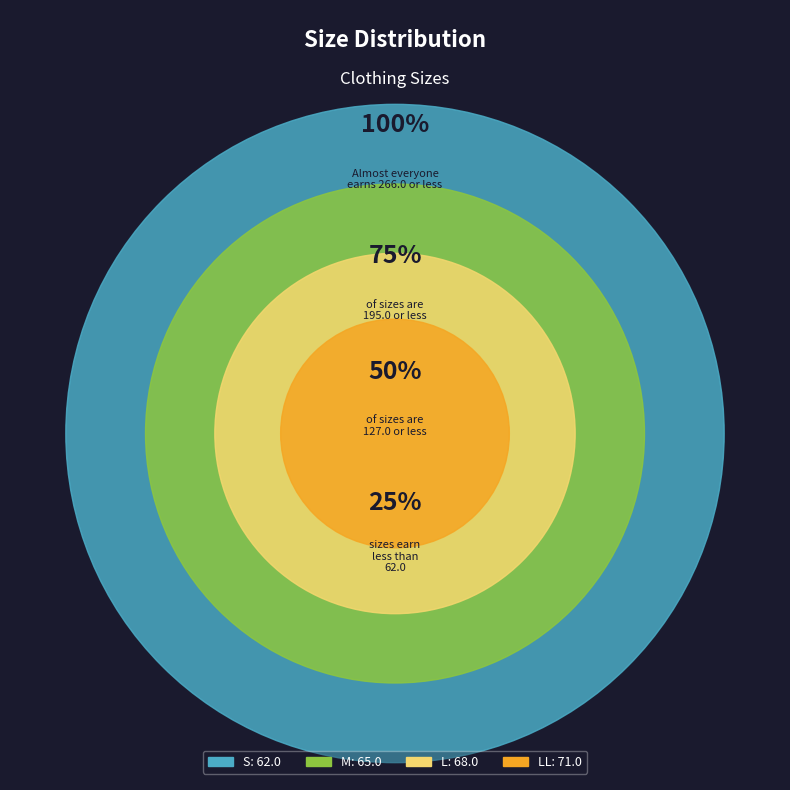

Is there a majority slice in this chart?

No